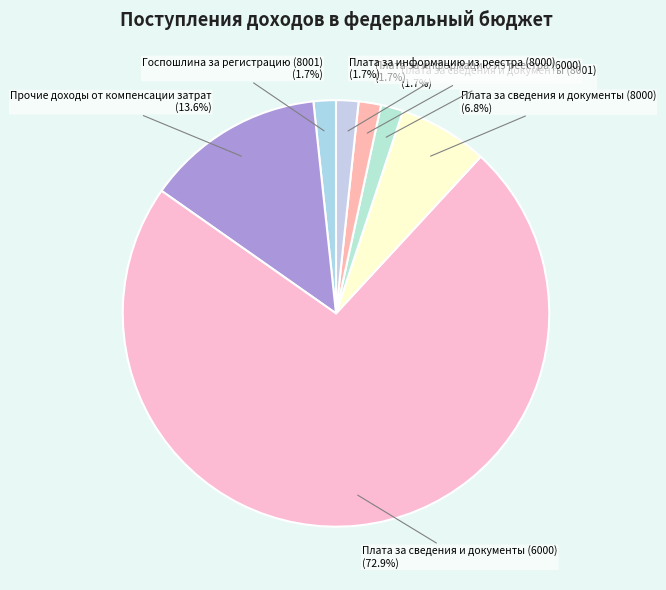

Between Плата за информацию из реестра (8000) and Прочие доходы от компенсации затрат, which is larger?

Прочие доходы от компенсации затрат